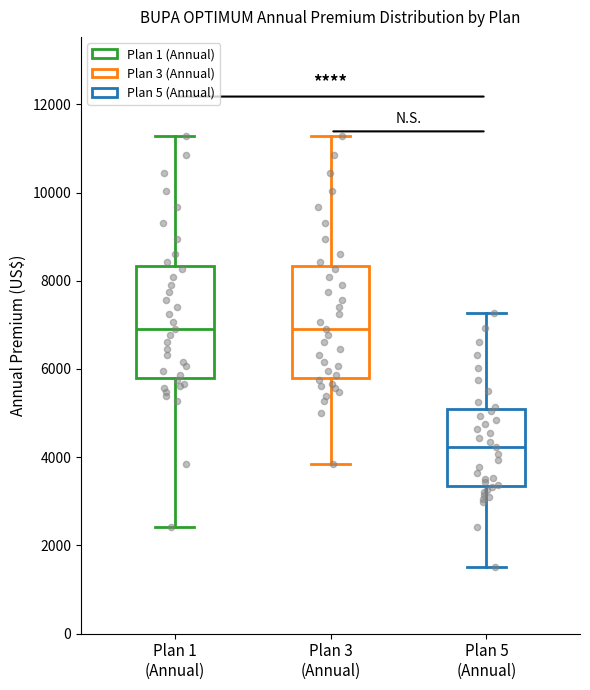

Reading left to right, read every box against the y-axis: the position of its median line, the range the box covers, and the ends of its whiskers. The values are not printed on the chart, so give them approximately, as read against the axis.

Plan 1 (Annual): median 7000, box 5800 to 8400, whiskers 2400 to 11200
Plan 3 (Annual): median 7000, box 5800 to 8400, whiskers 3800 to 11200
Plan 5 (Annual): median 4200, box 3400 to 5000, whiskers 1600 to 7200